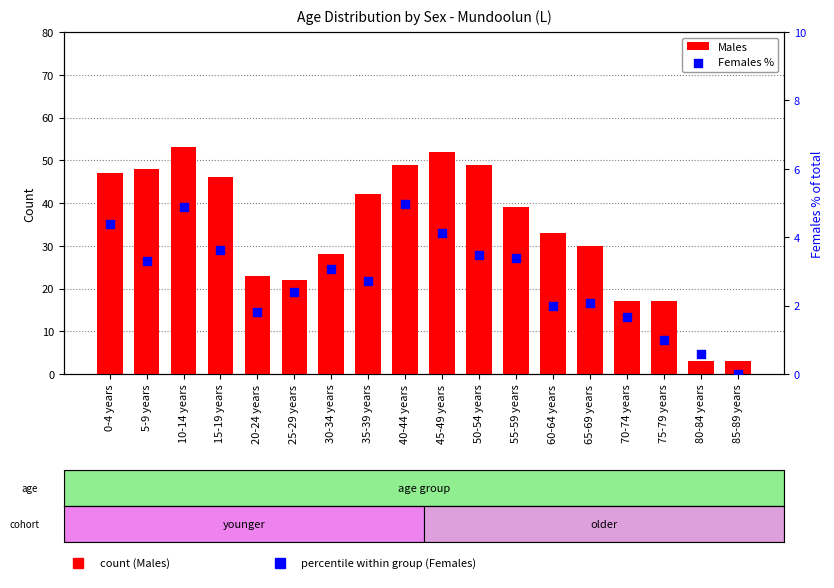

At which category is the sum across all series the highest?

10-14 years